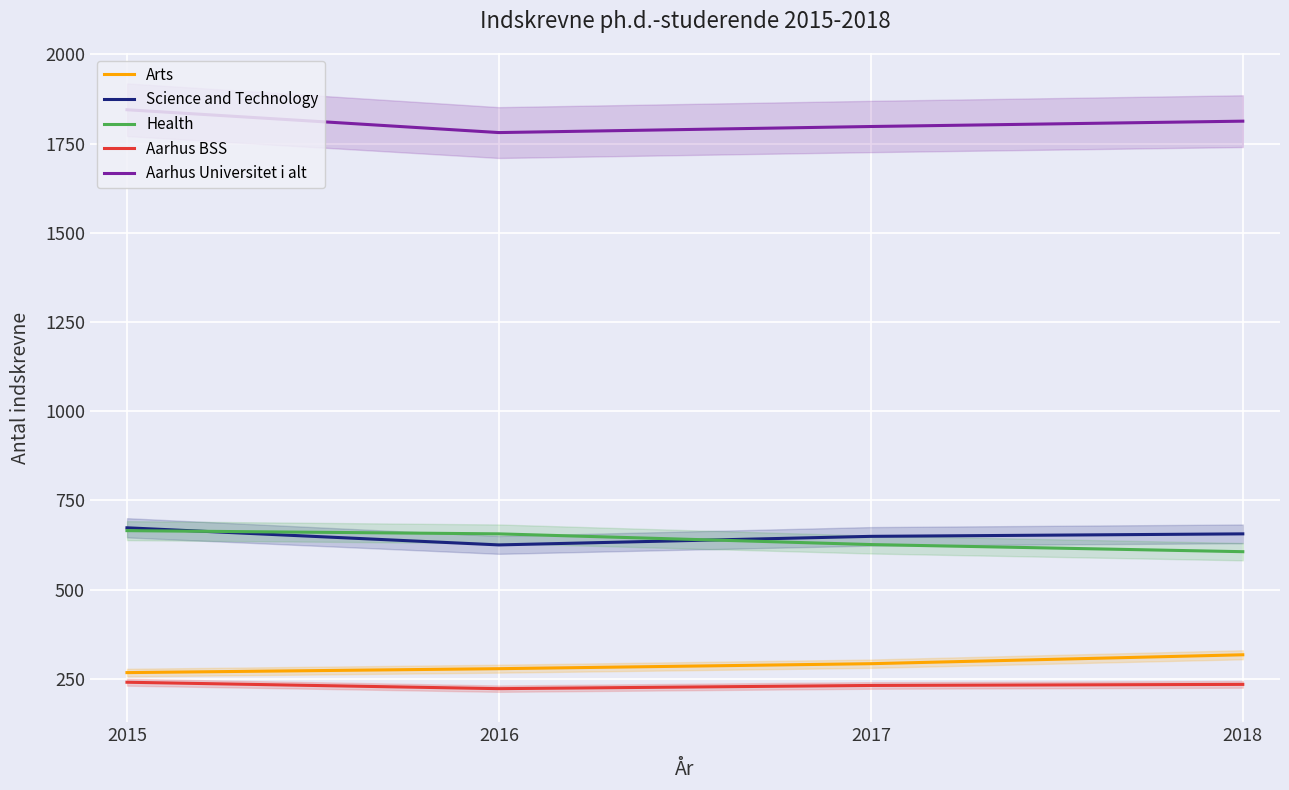

True or false: Aarhus BSS and Science and Technology cross at least once.

False